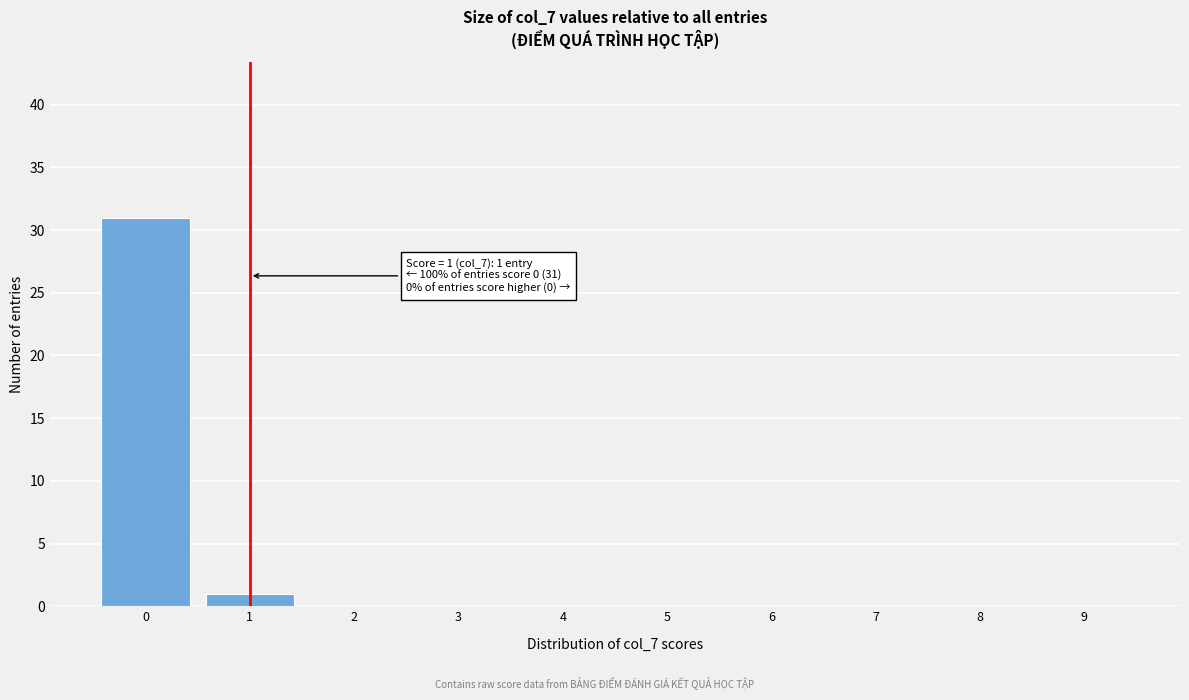

Reading left to right, transcribe all the data shown in this chart.

0=31	1=1	2=0	3=0	4=0	5=0	6=0	7=0	8=0	9=0